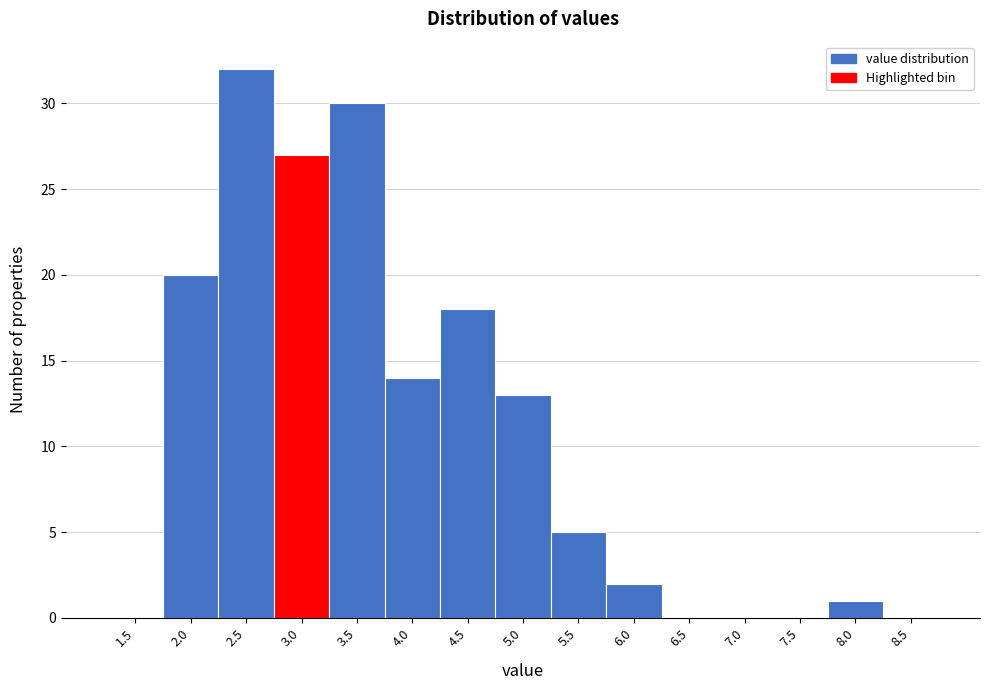

Reading left to right, list all the values displayed in this chart.

1.5=0	2.0=20	2.5=32	3.0=27	3.5=30	4.0=14	4.5=18	5.0=13	5.5=5	6.0=2	6.5=0	7.0=0	7.5=0	8.0=1	8.5=0